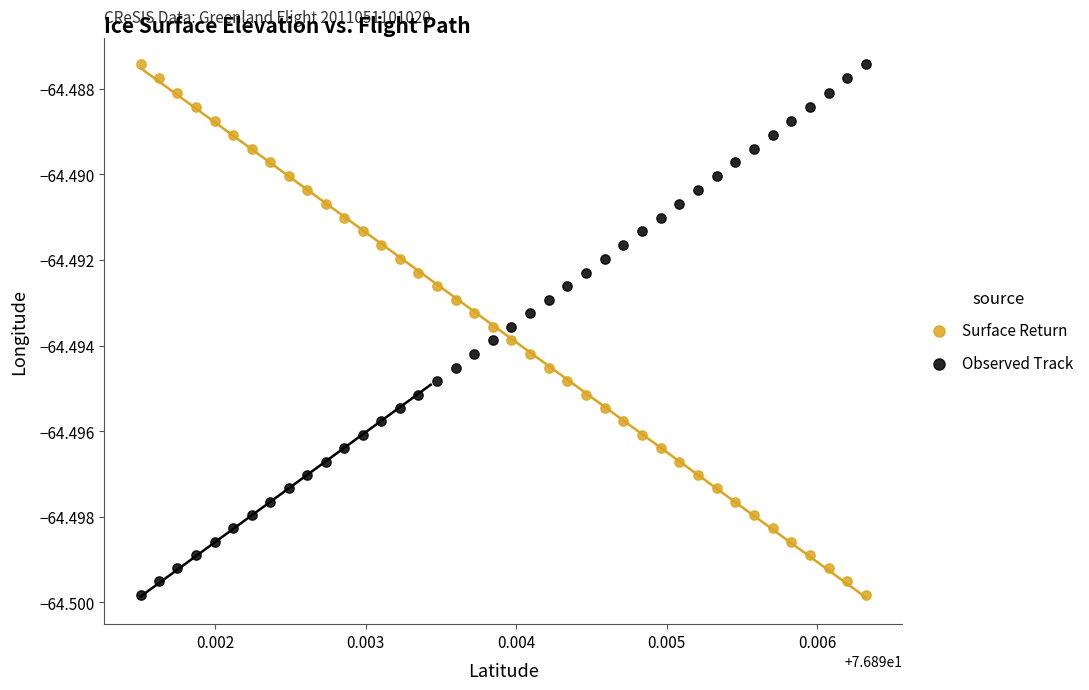

What are all the series names shown in the legend?

Surface Return, Observed Track